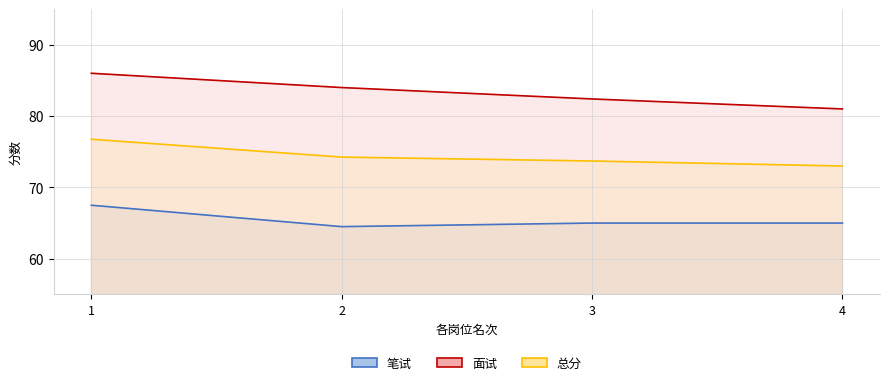

What is the difference between the highest and lowest values at 1?

18.5